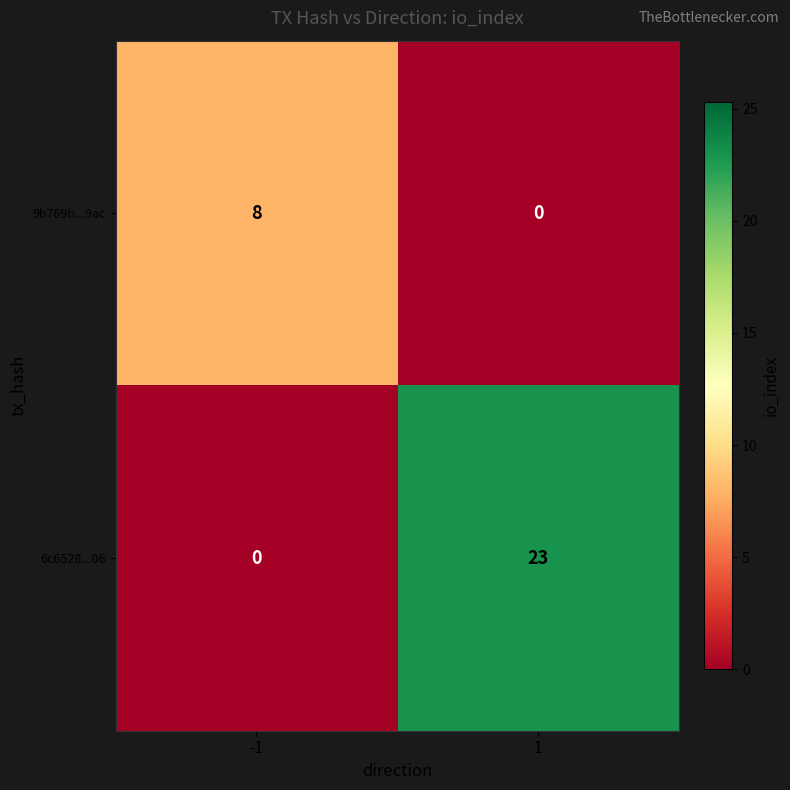

At -1, list the series in order from largest to smallest.

9b769b...9ac, 6c6528...06